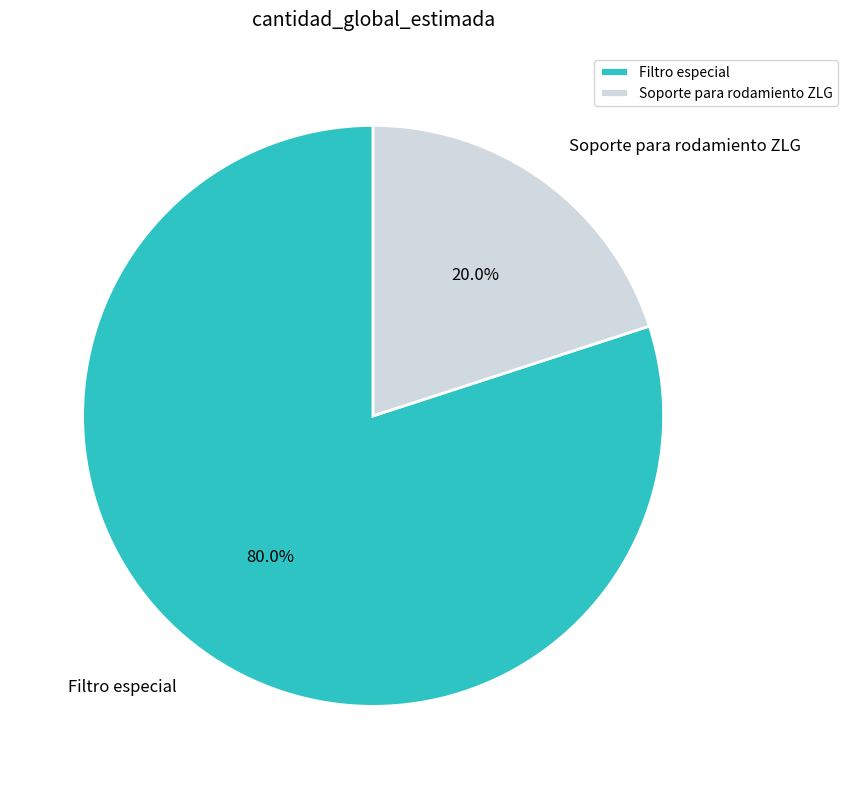

Between Filtro especial and Soporte para rodamiento ZLG, which is larger?

Filtro especial